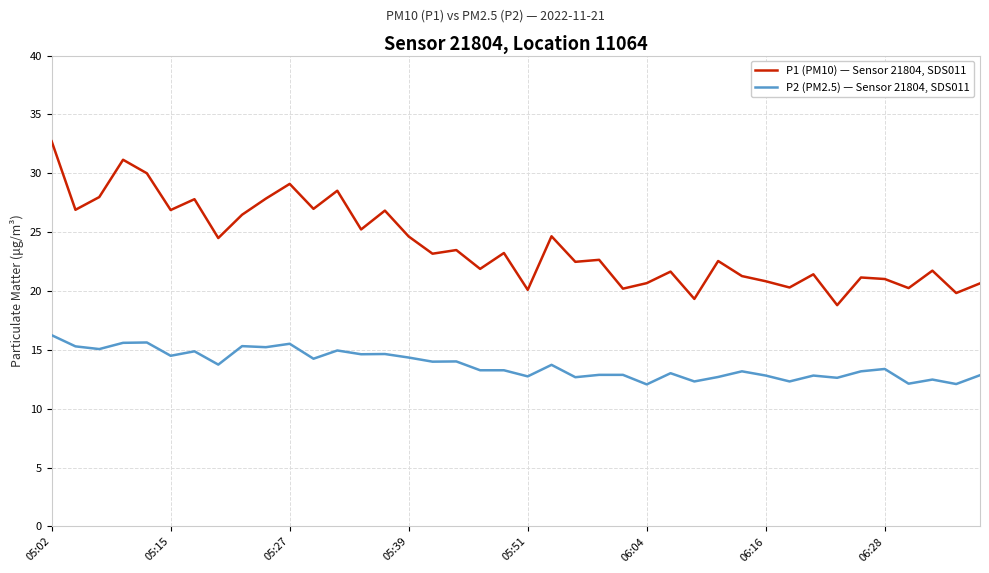

What is the lowest value of the P2 (PM2.5) — Sensor 21804, SDS011 series?

12.1